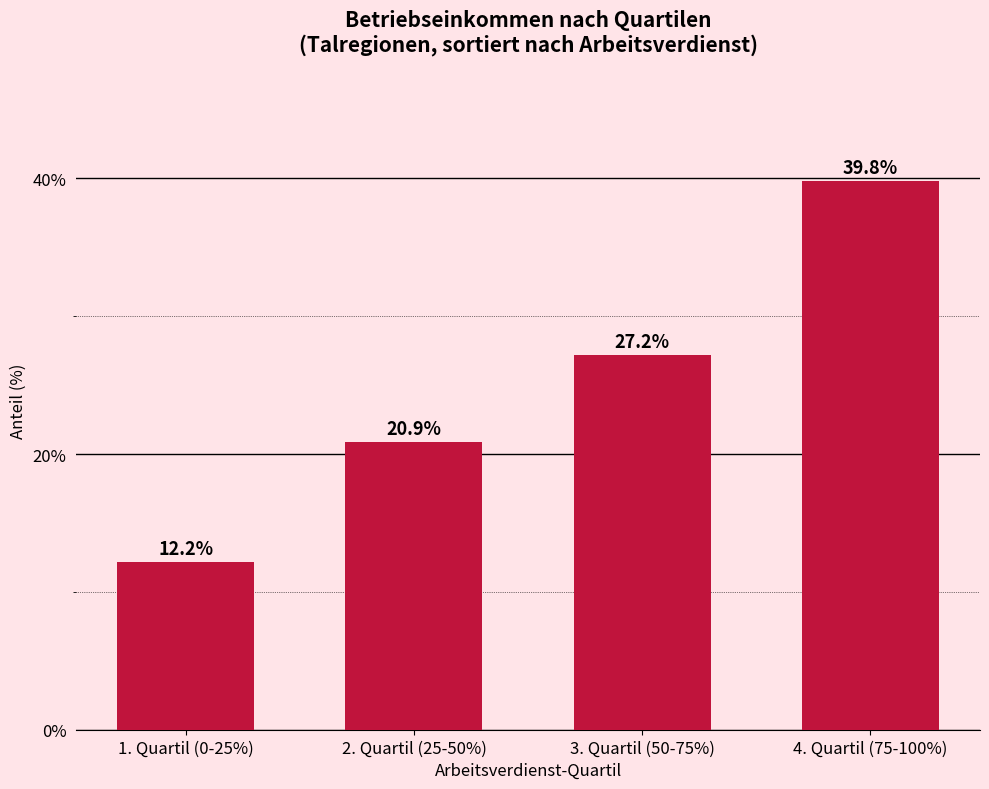

Reading left to right, transcribe all the data shown in this chart.

12.2	20.9	27.2	39.8